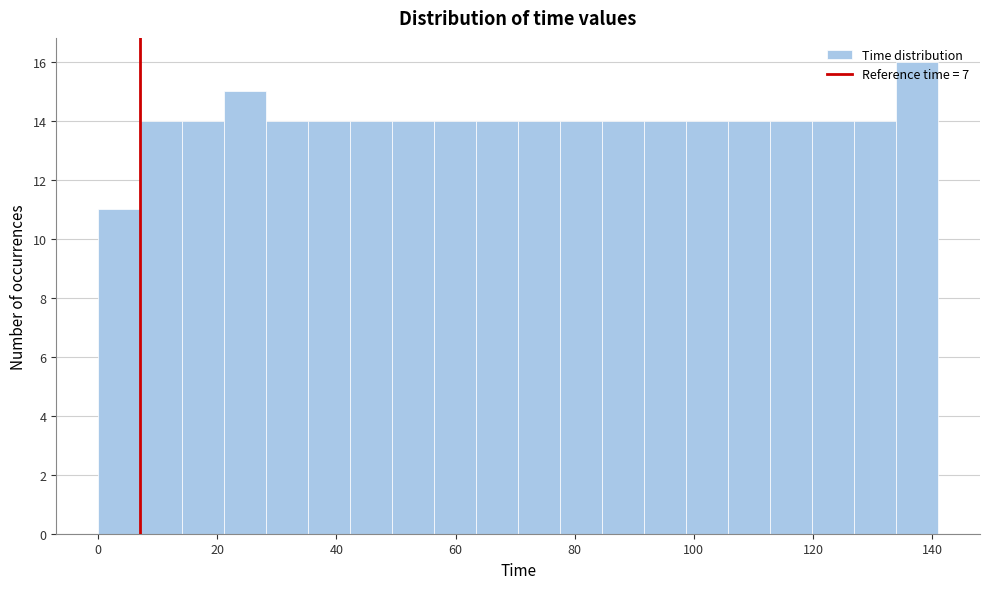

Around what value on the x-axis is the tallest bar? Give the approximate position of its centre, as read against the axis.

138